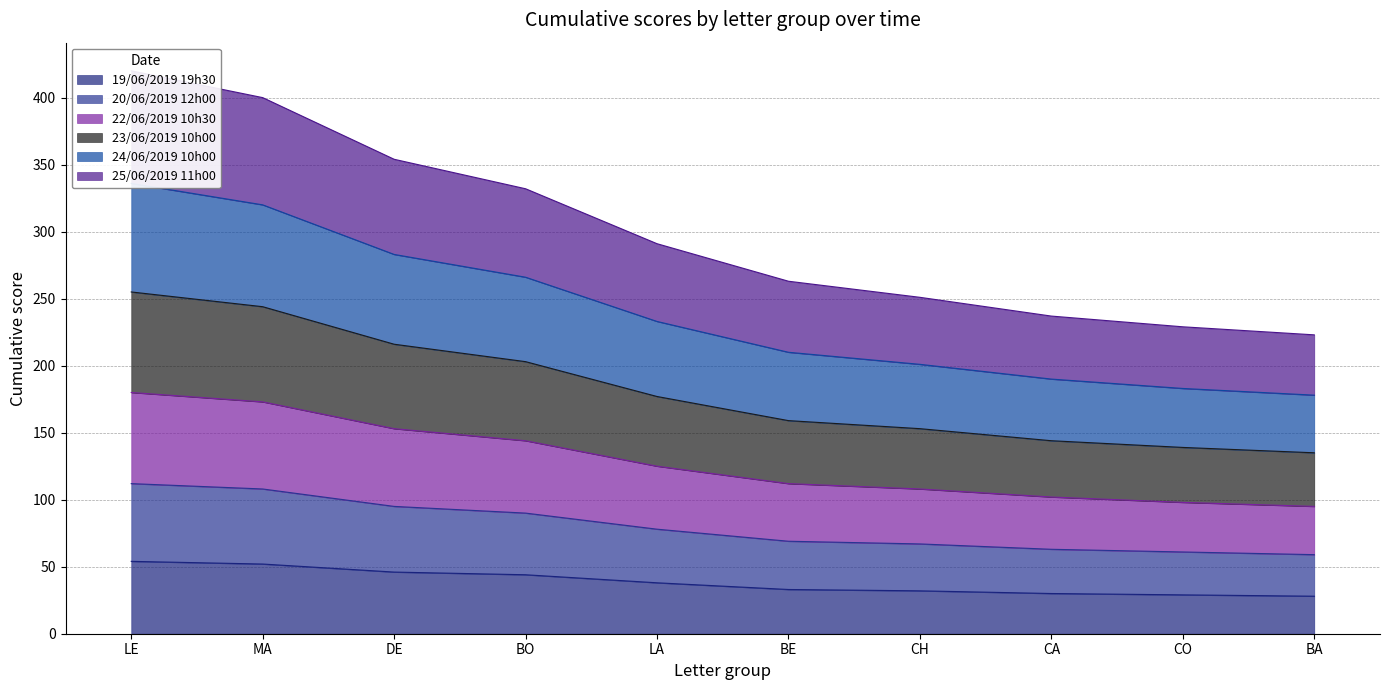

What is the minimum value for 19/06/2019 19h30?

28